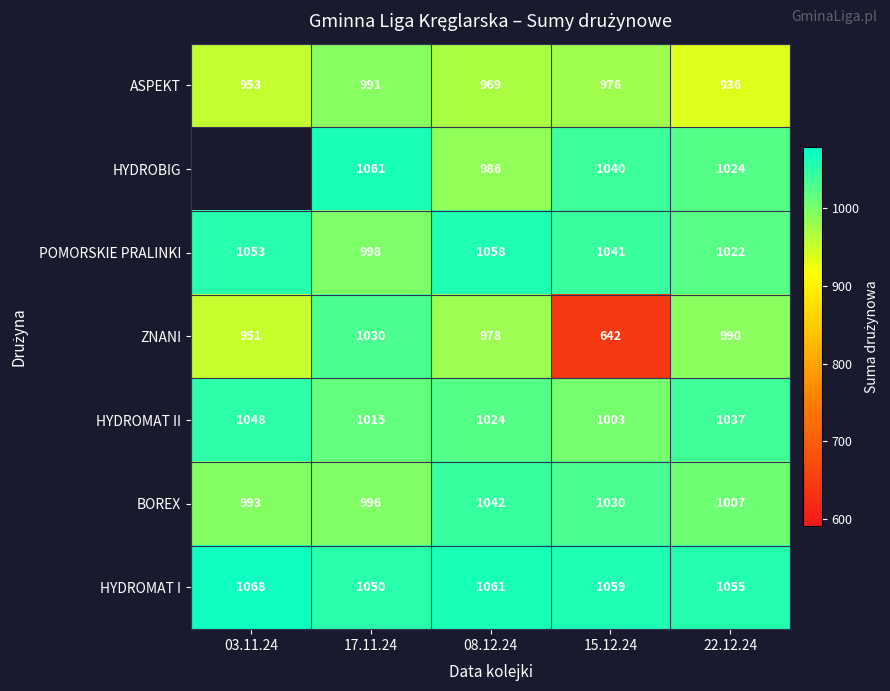

Which has a higher value, 15.12.24 or 08.12.24?

15.12.24